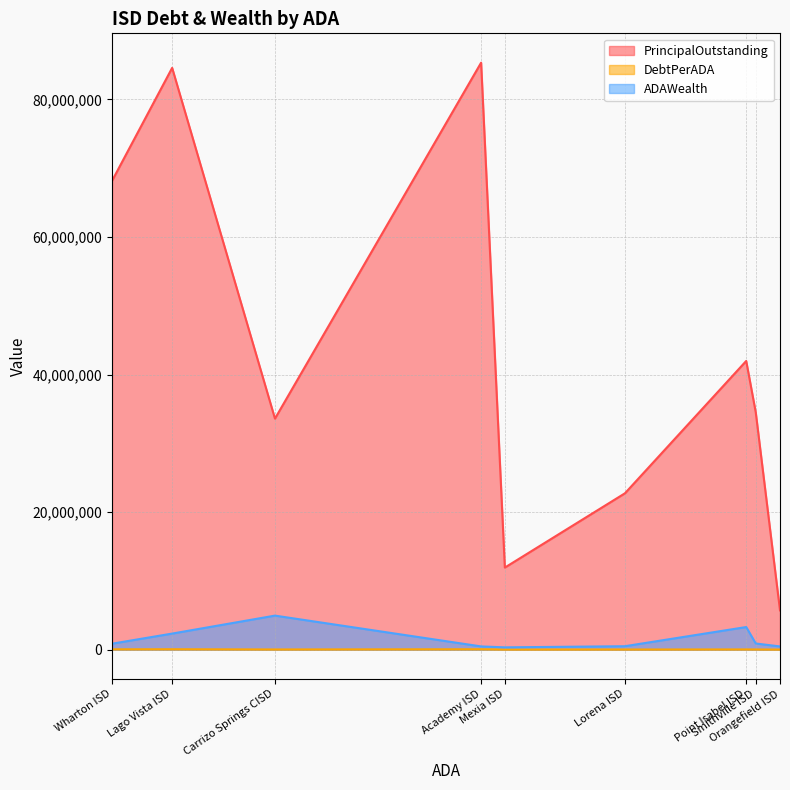

True or false: ADAWealth and DebtPerADA intersect in this chart.

False